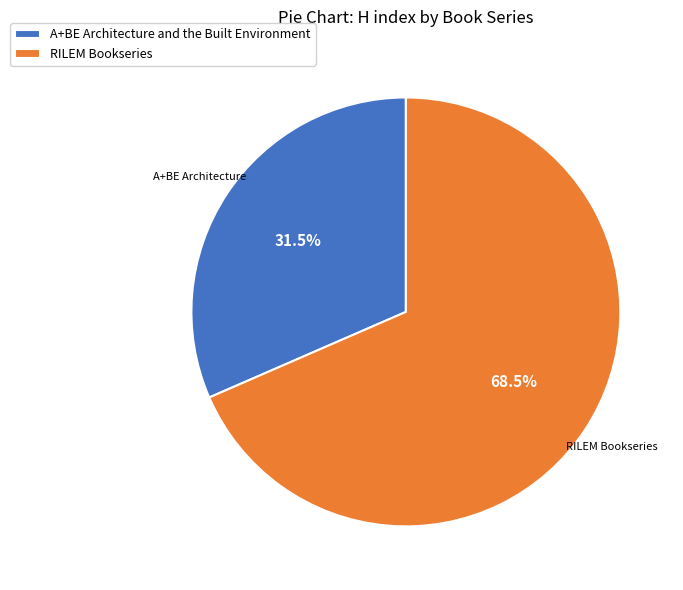

How many segments does this pie chart have?

2